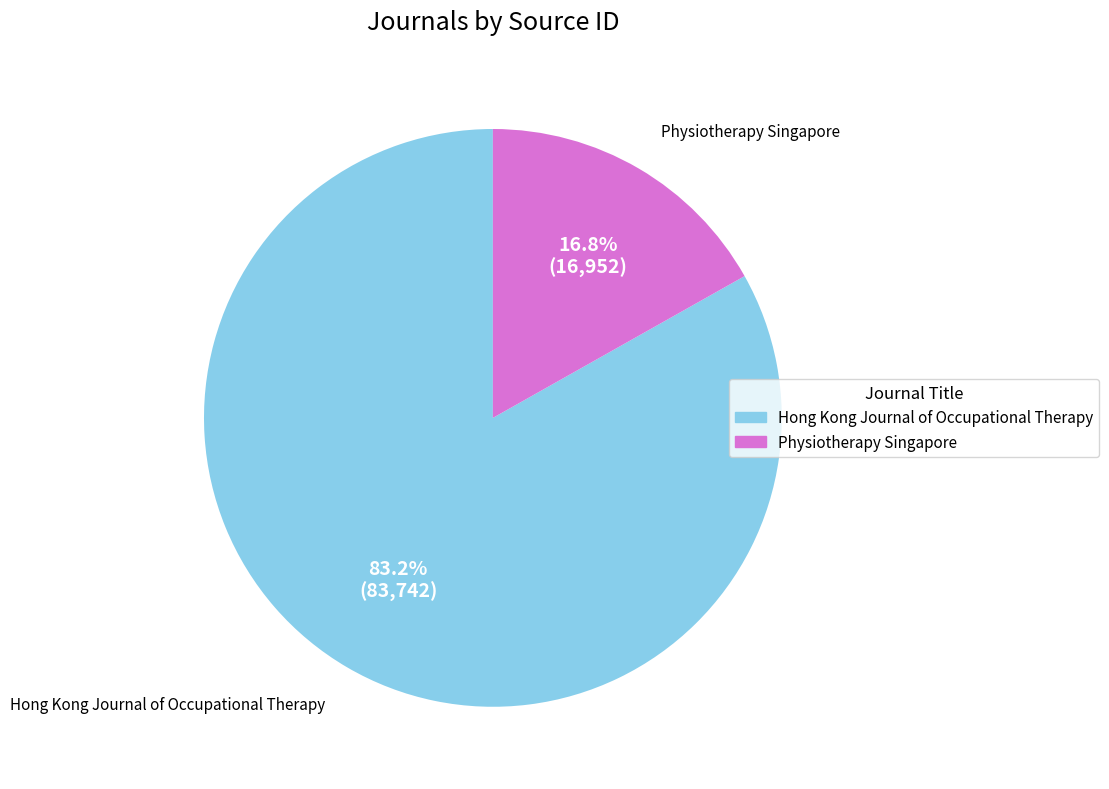

Between Physiotherapy Singapore and Hong Kong Journal of Occupational Therapy, which is larger?

Hong Kong Journal of Occupational Therapy